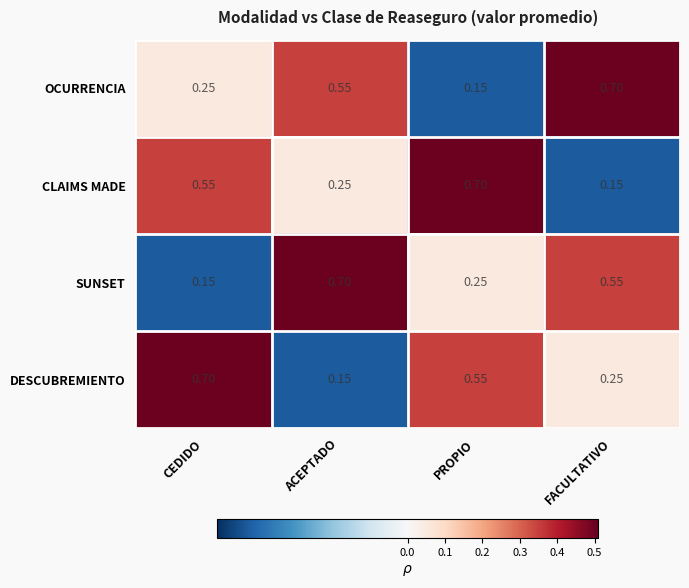

At which label is SUNSET closest to 0?

CEDIDO